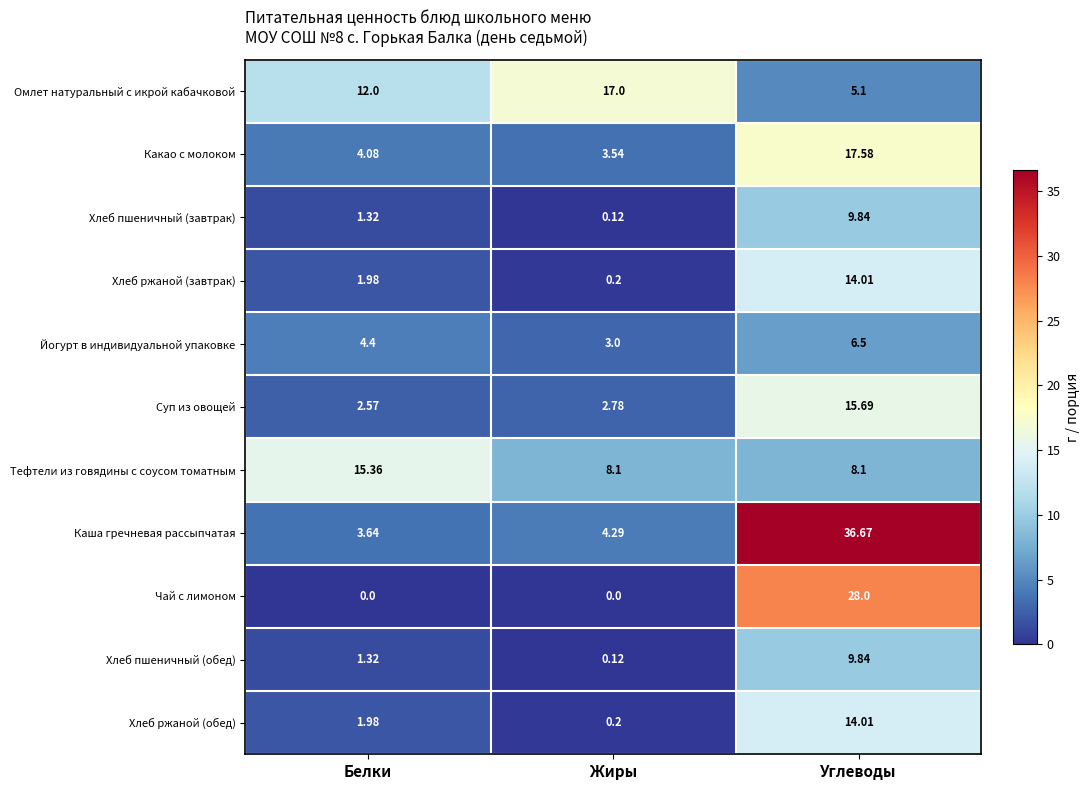

Rank the categories by Омлет натуральный с икрой кабачковой value from highest to lowest.

Жиры, Белки, Углеводы